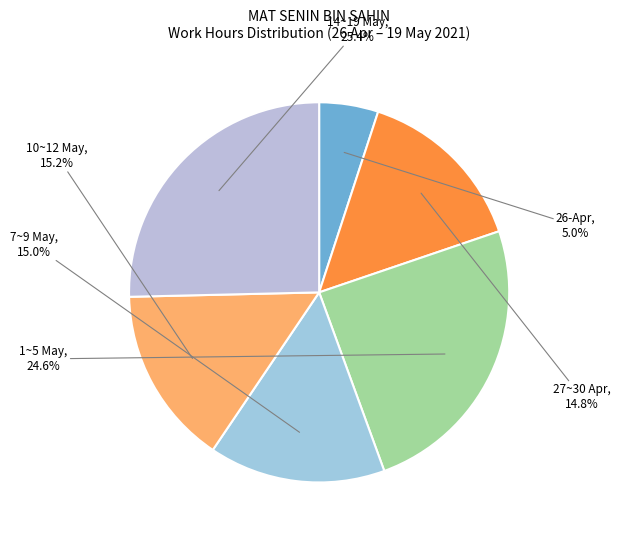

Is there a majority slice in this chart?

No